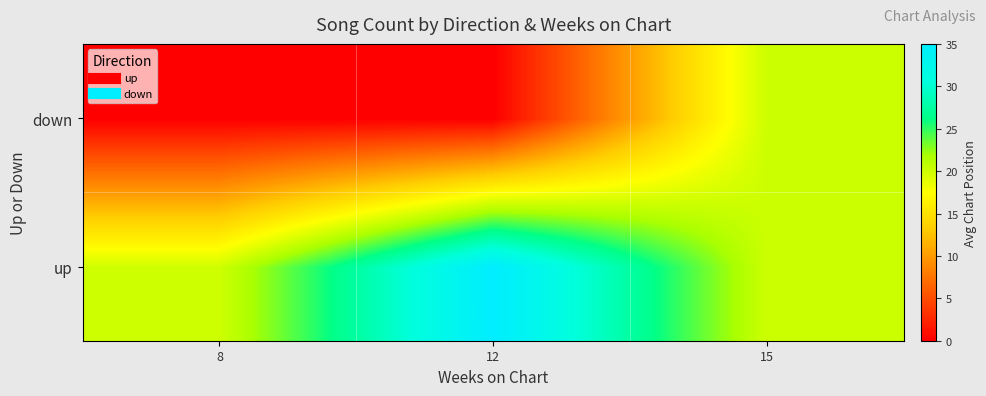

Reading left to right, transcribe all the data shown in this chart.

up: 8=20.0	12=35.0	15=20.1
down: 8=0.0	12=0.0	15=20.2